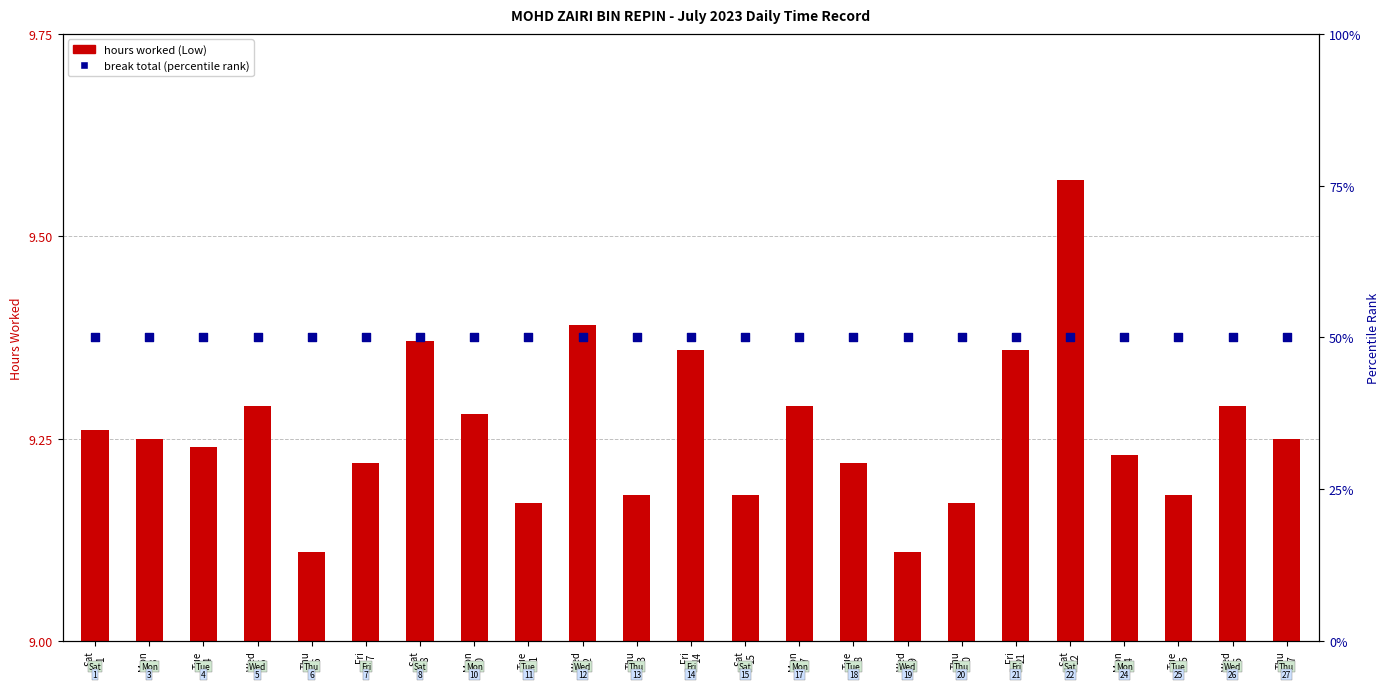

Which series has the largest total across all categories?

break total (percentile)